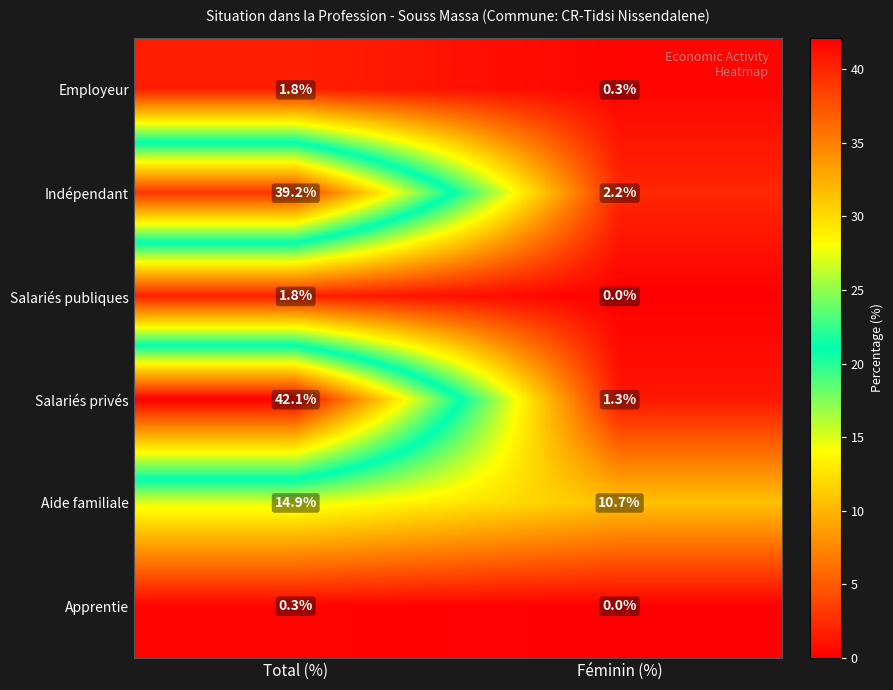

Which series has the largest total across all categories?

Salariés privés